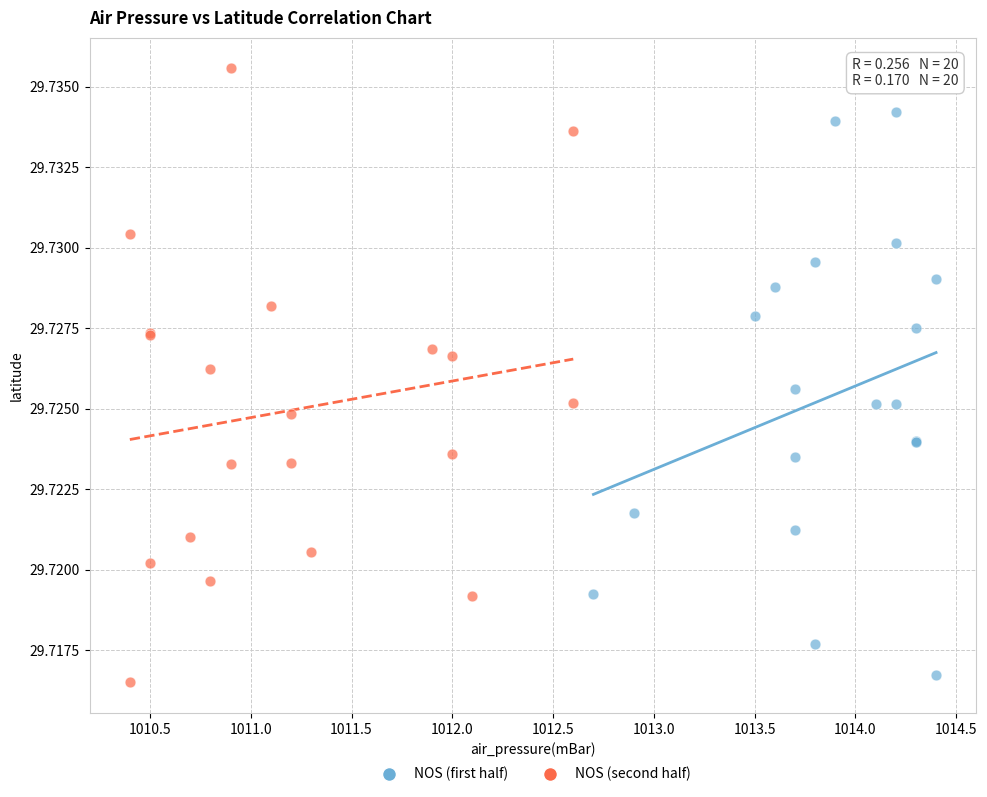

Which series has the largest Y range (max minus min)?

NOS (second half)